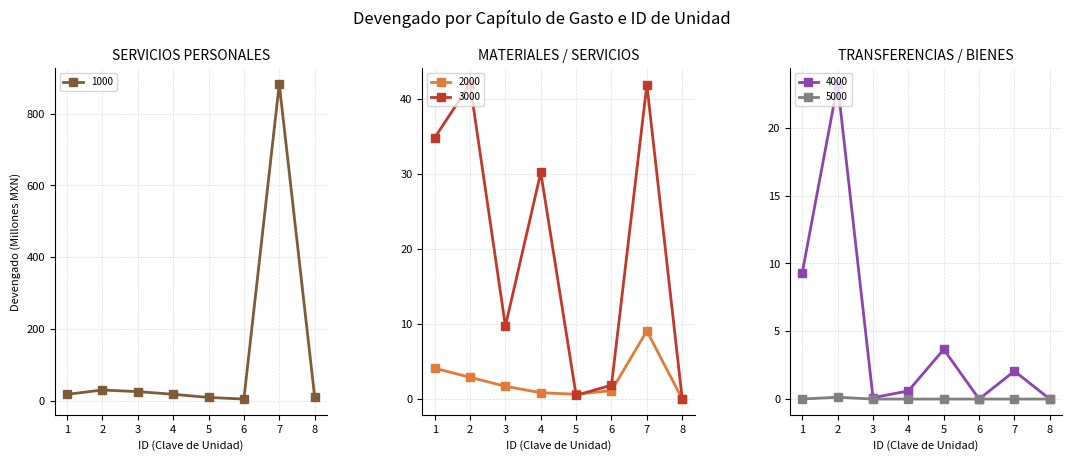

True or false: 1000 and 5000 intersect in this chart.

False